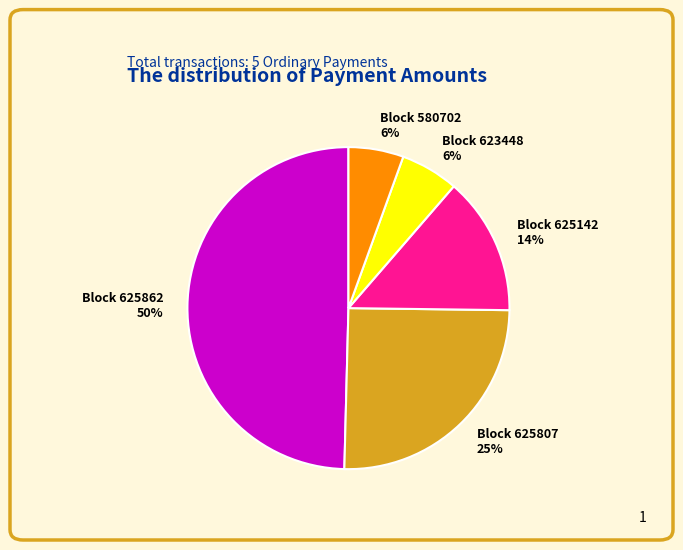

To the nearest percent, what is the difference between the largest and smallest slice percentages?

44%